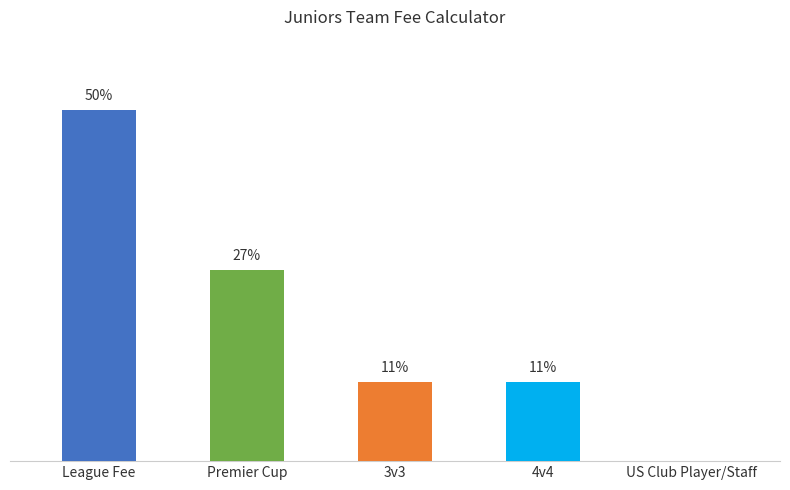

Are the bars horizontal?

No